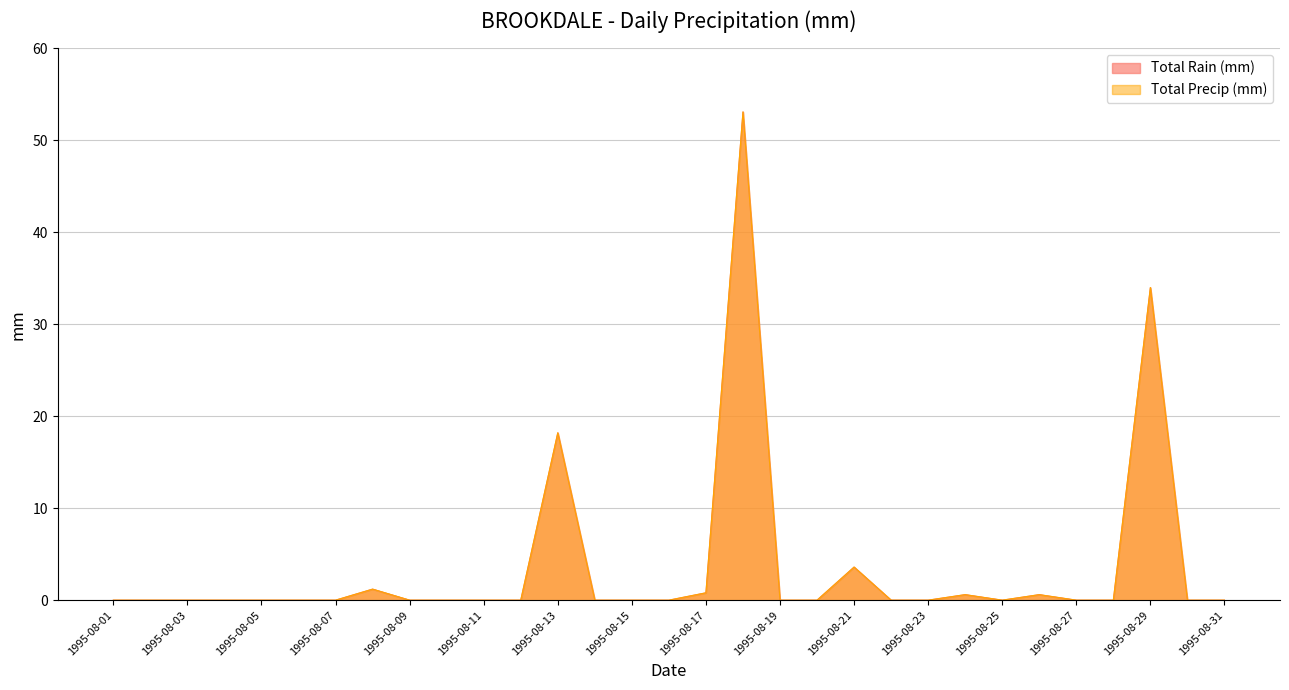

At which category does Total Precip (mm) reach its first local peak?

1995-08-08